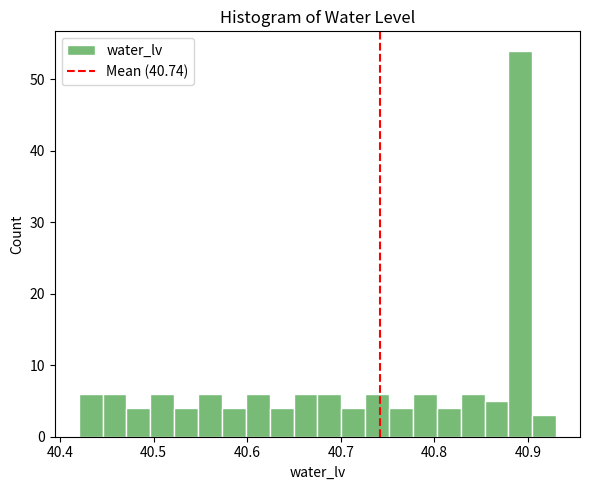

Read against the x-axis, roughly where is the centre of the tallest bar?

40.89